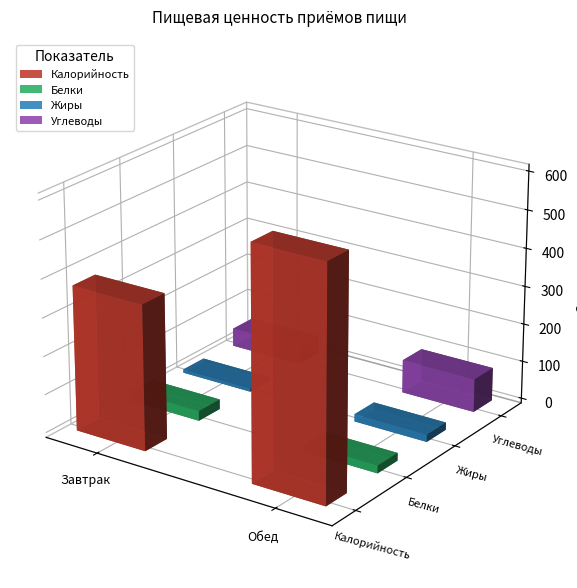

What is the value of the Обед bar at the 1st from the left?

13.4